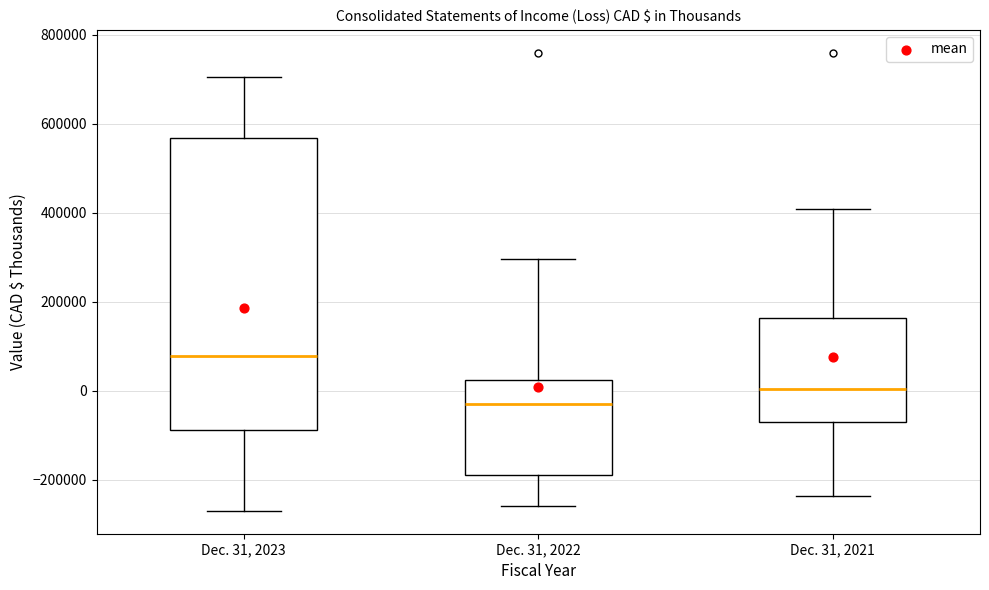

Where does the upper whisker of the box for Dec. 31, 2022 end on the y-axis? The values are not printed on the chart, so give them approximately, as read against the axis.

300000